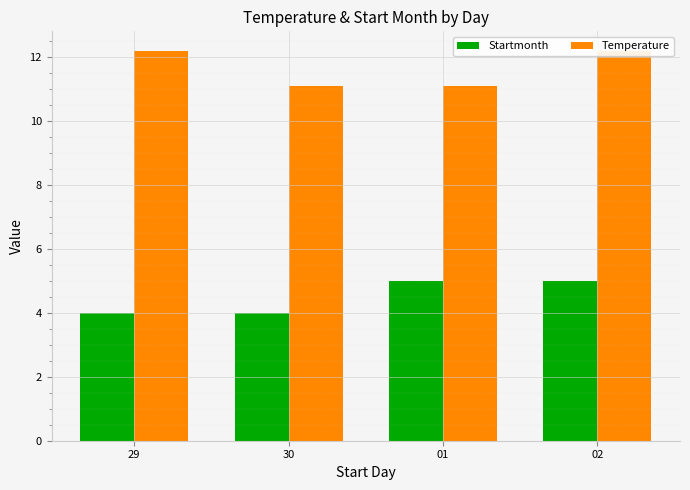

What is the approximate value of Startmonth at 29?

4.0